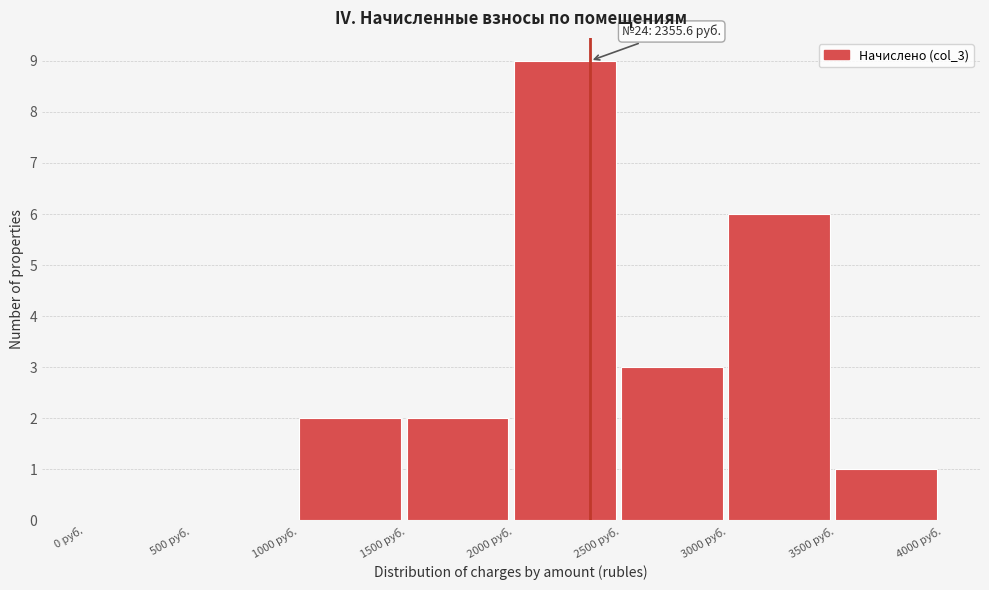

Which range on the x-axis has the tallest bar?

2000 to 2500